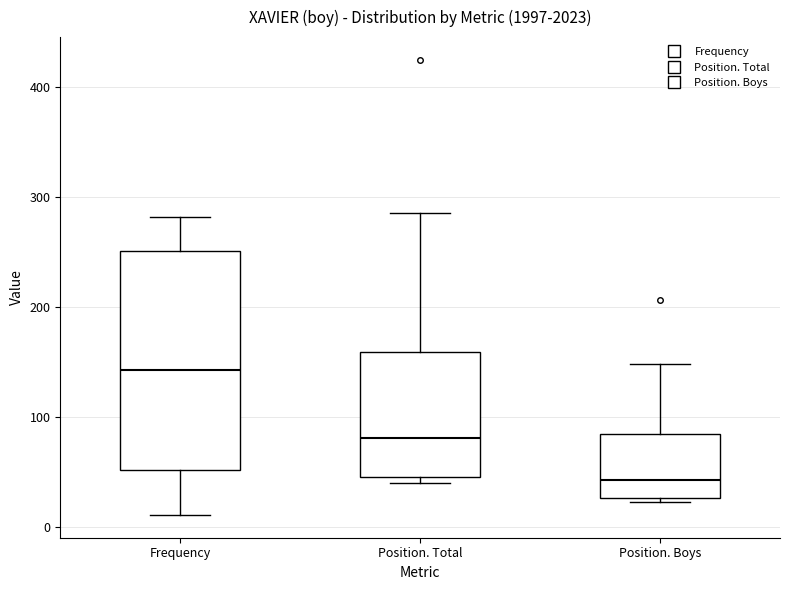

Reading left to right, read every box against the y-axis: the position of its median line, the range the box covers, and the ends of its whiskers. The values are not printed on the chart, so give them approximately, as read against the axis.

Frequency: median 140, box 50 to 250, whiskers 10 to 280
Position. Total: median 80, box 50 to 160, whiskers 40 to 290
Position. Boys: median 40, box 30 to 90, whiskers 20 to 150